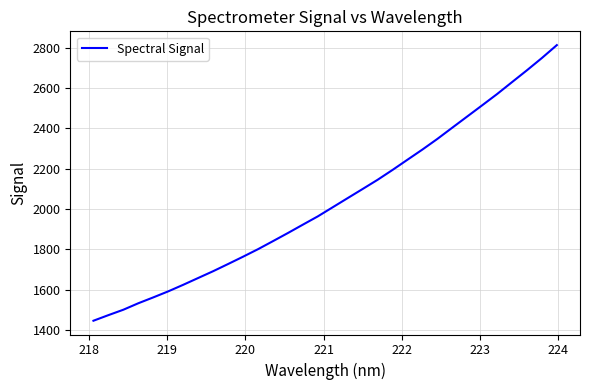

What is the difference between the second highest and second lowest values?

1275.5